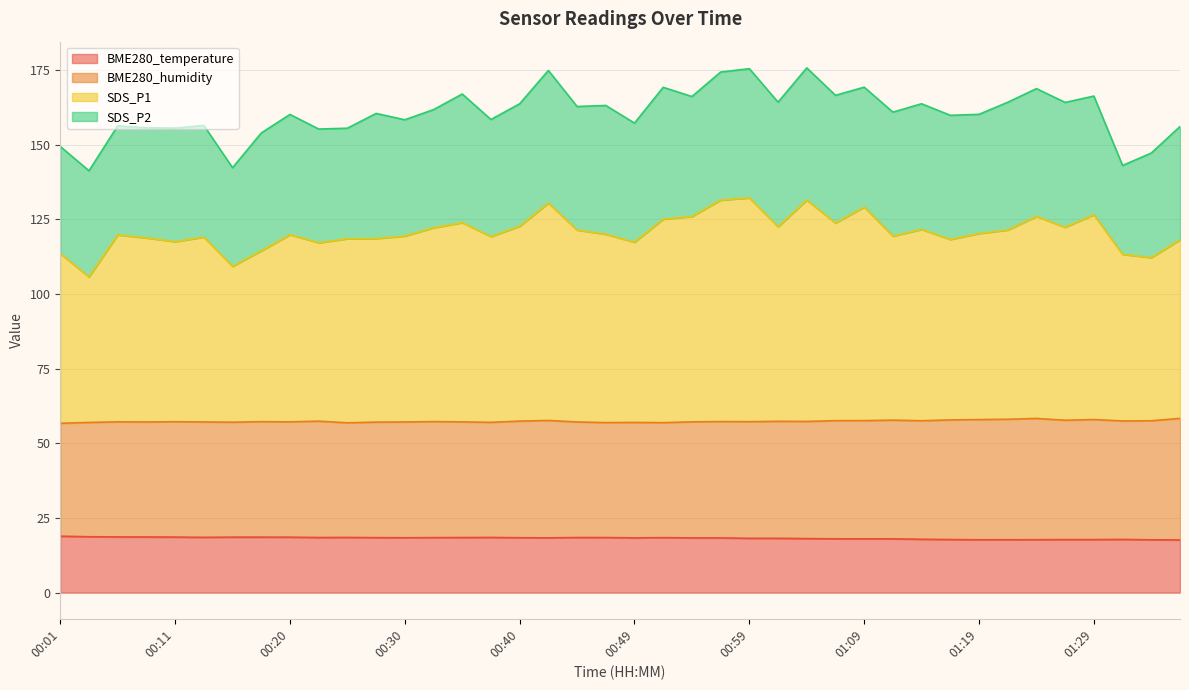

What is the lowest value of the BME280_temperature series?

17.6